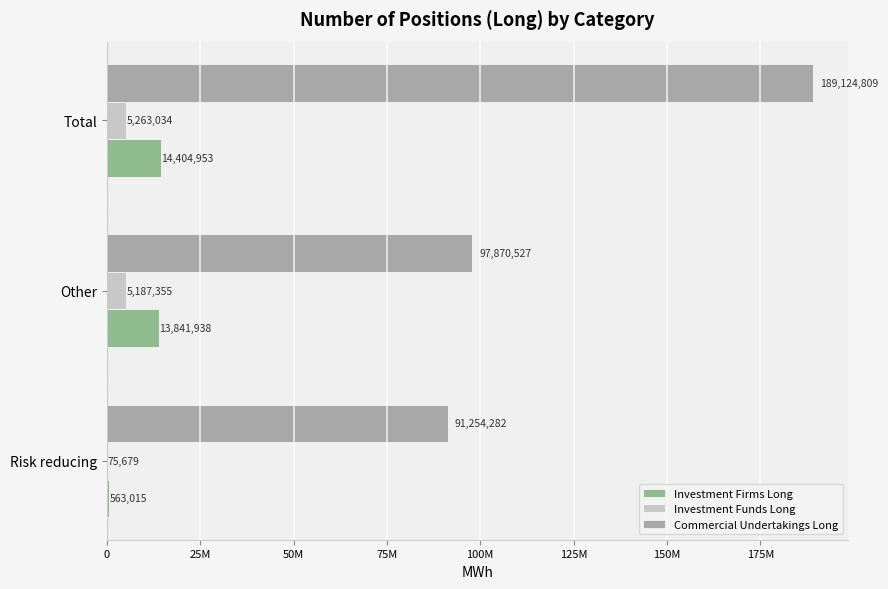

What are all the series names shown in the legend?

Investment Firms Long, Investment Funds Long, Commercial Undertakings Long